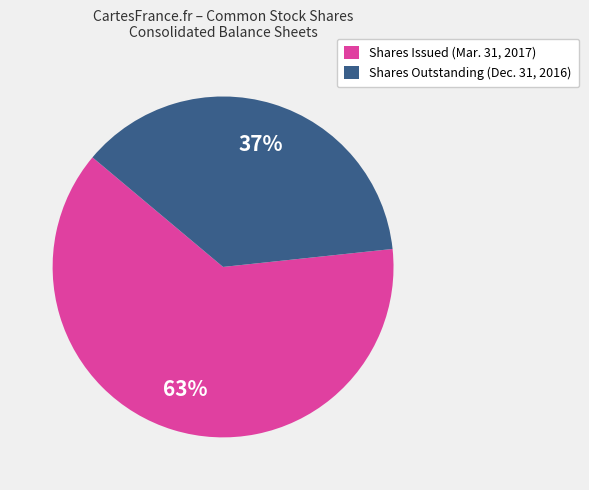

The Shares Outstanding (Dec. 31, 2016) slice represents 29% of the pie. True or false?

False